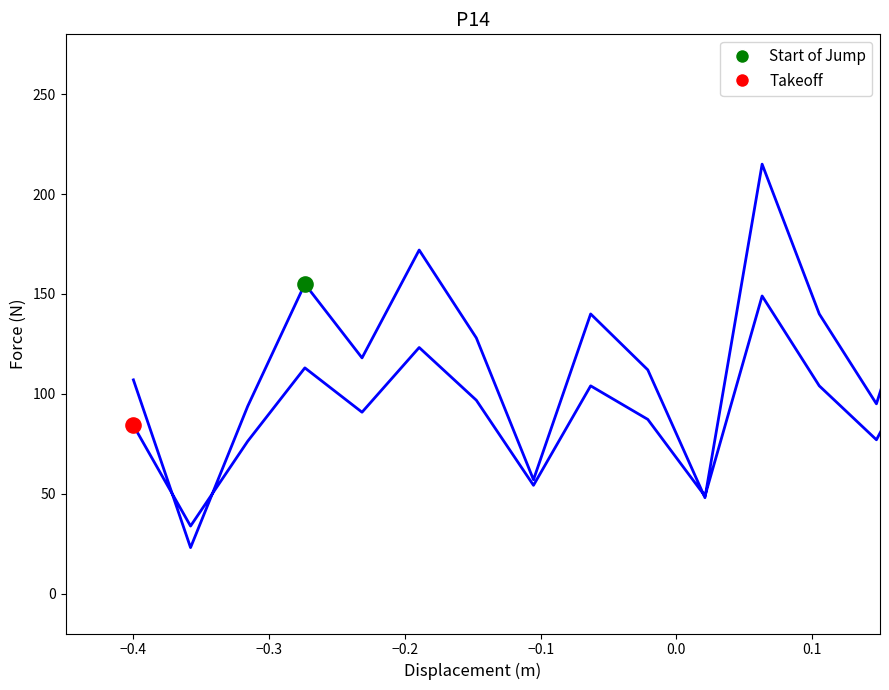

Approximately how many times larger is the value at −0.1 compared to 0.0?

0.7